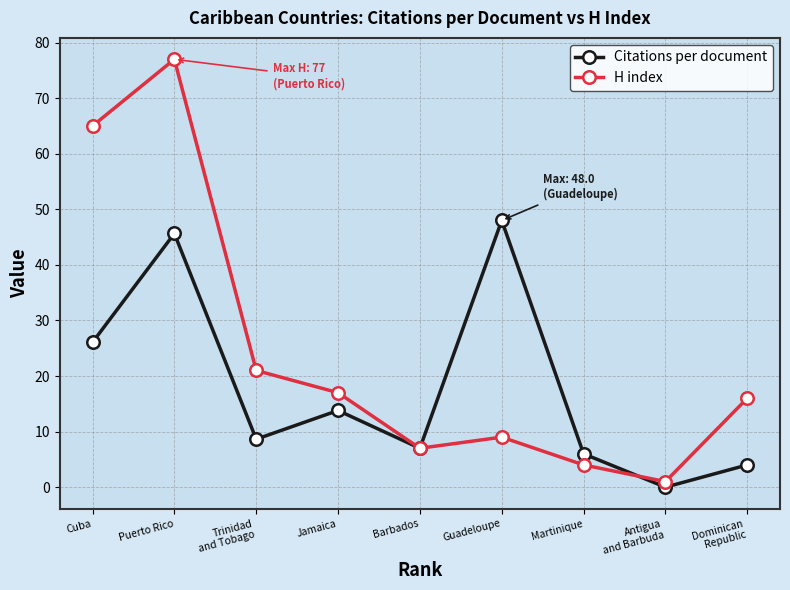

At which label is Citations per document closest to 24?

Cuba